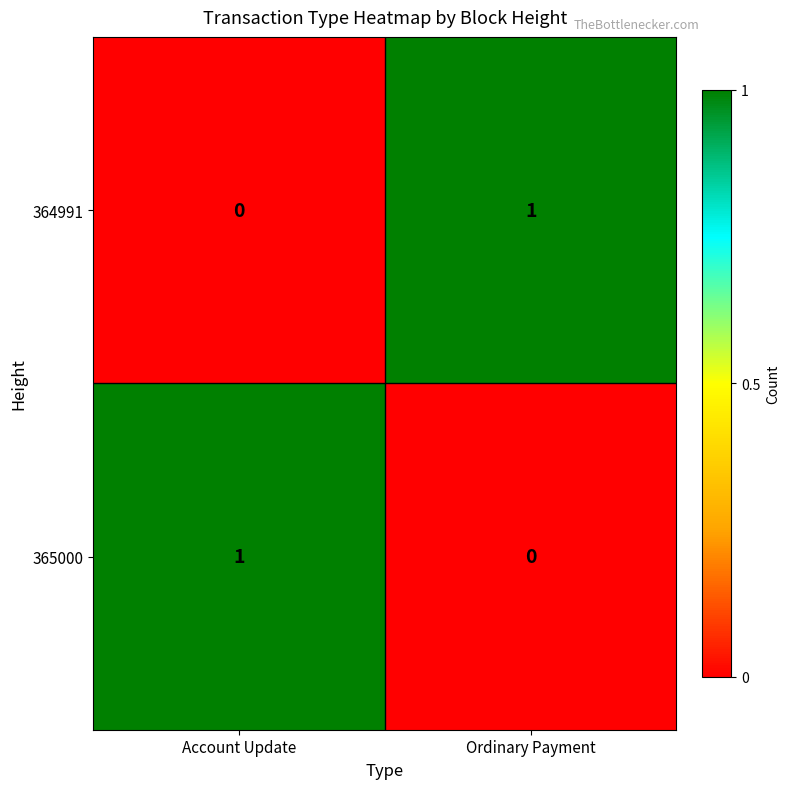

Reading left to right, what are all the values shown in this chart?

364991: 0	1
365000: 1	0